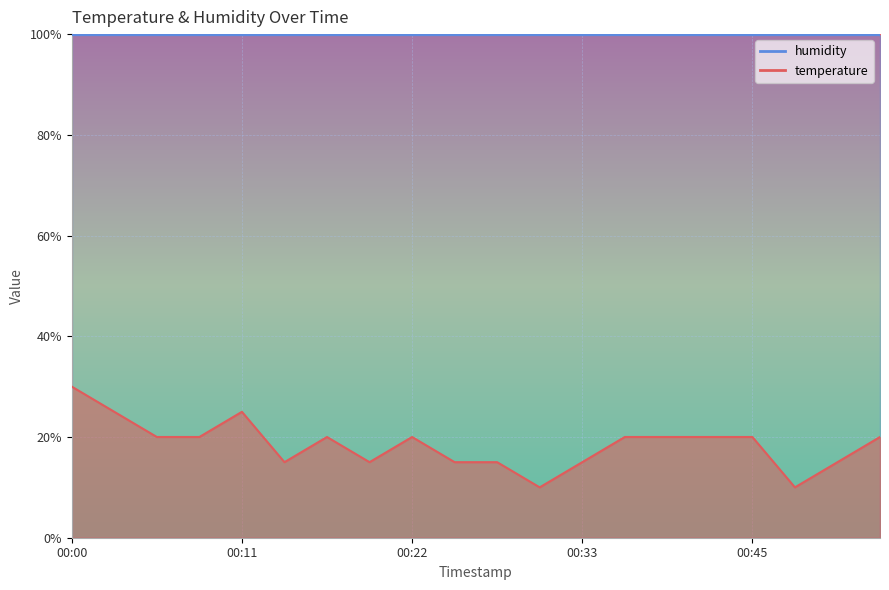

What is the change in value from 00:11 to 00:54?

-5.0